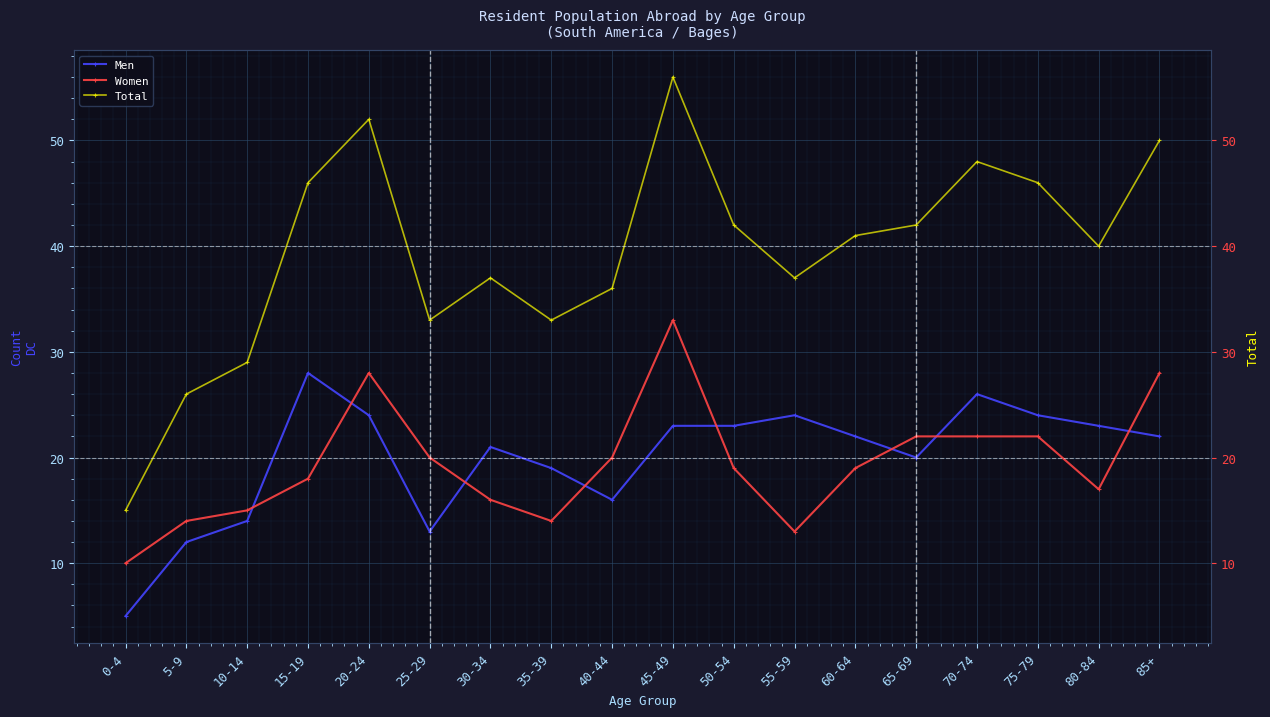

Rank the series by their maximum value, from highest to lowest.

Total, Women, Men